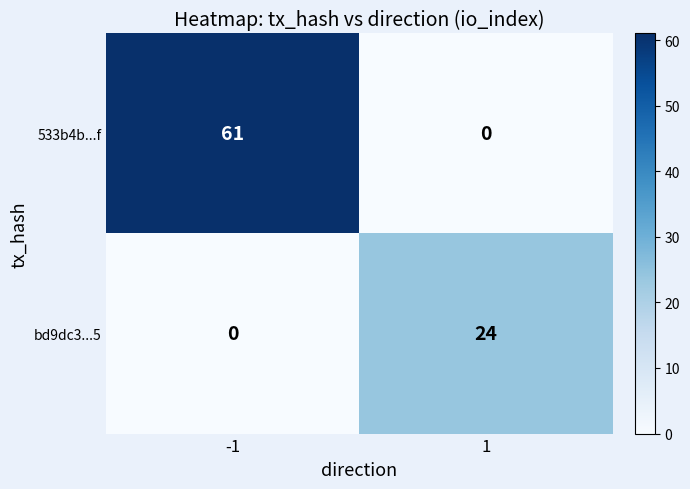

Which series has the largest total across all categories?

533b4b...f